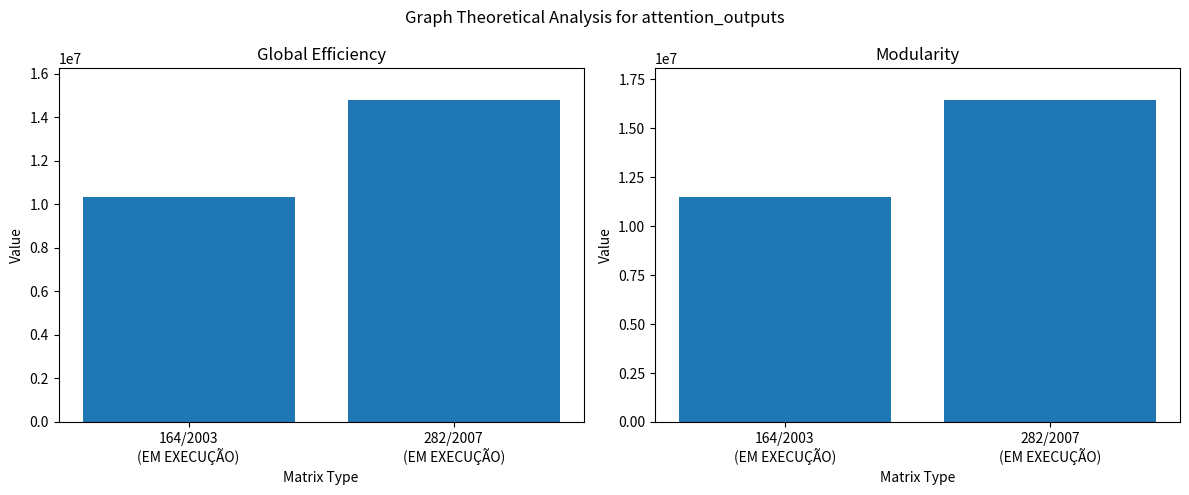

What is the approximate value of Global Efficiency at 282/2007
(EM EXECUÇÃO)?

14777703.9